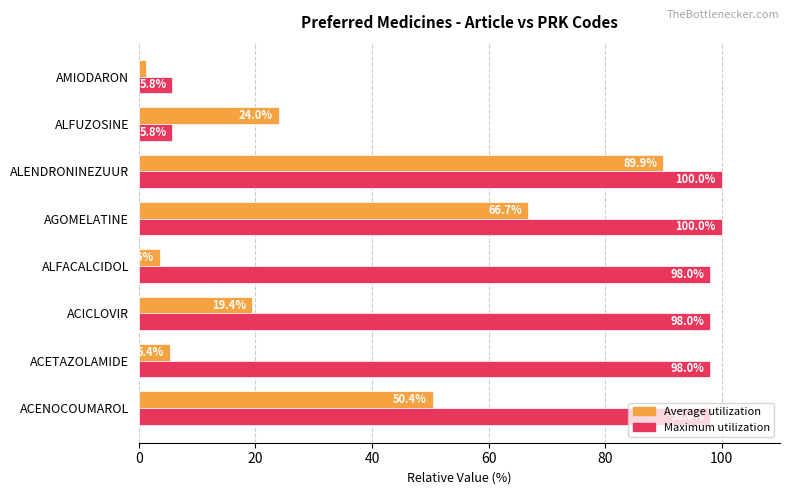

Rank the series by their average value, from lowest to highest.

Average utilization, Maximum utilization